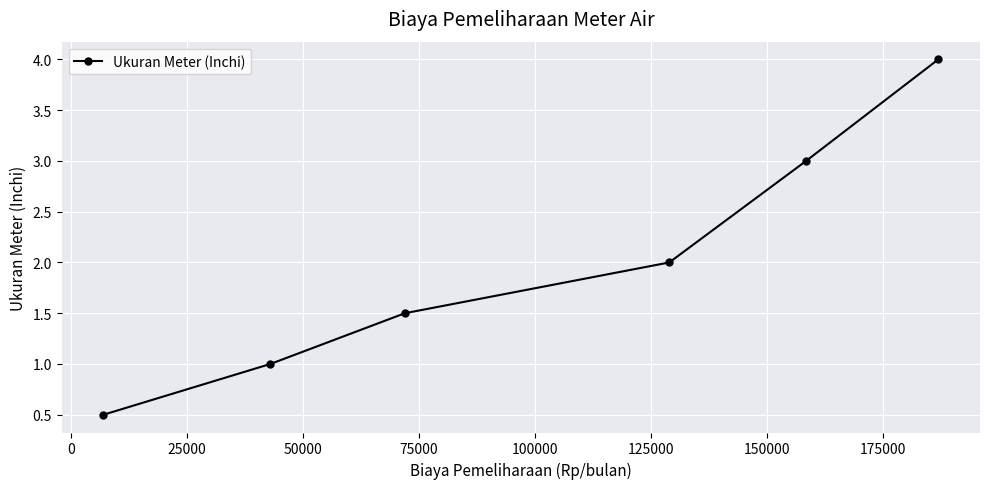

True or false: the data has more than 2 interior local peaks.

False